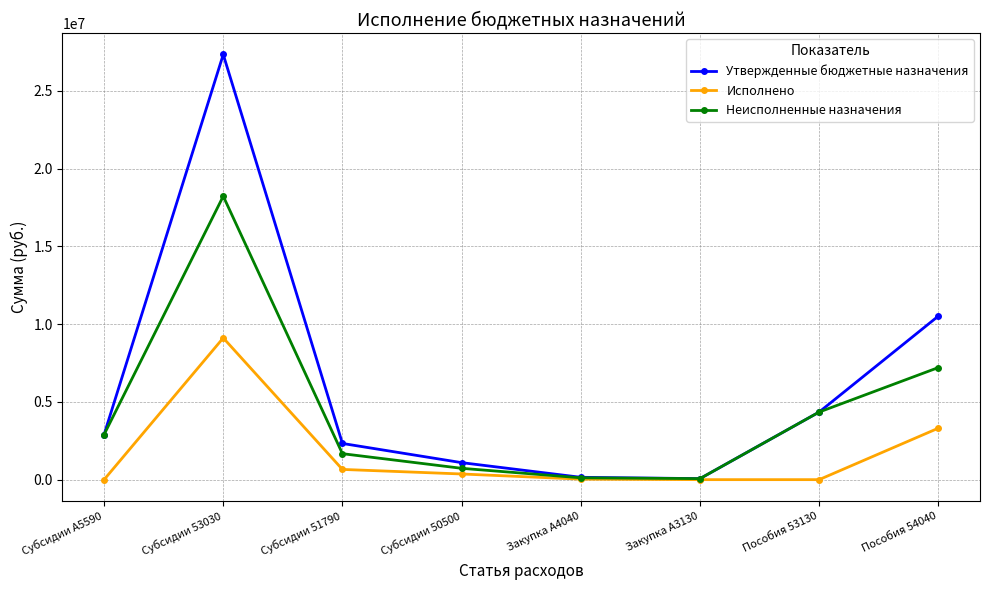

At how many categories does at least one series exceed 14500110?

1